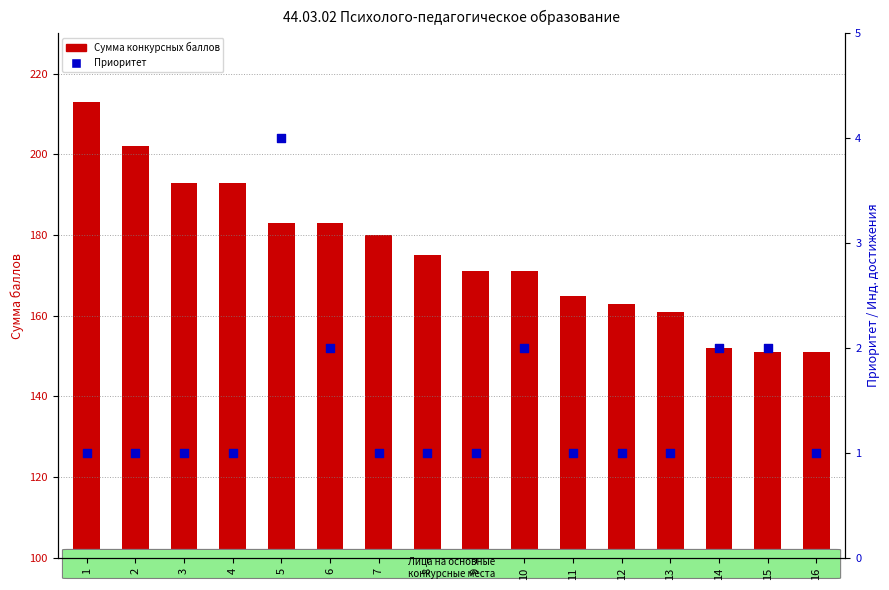

Which series has the widest spread of Y values?

Сумма конкурсных баллов